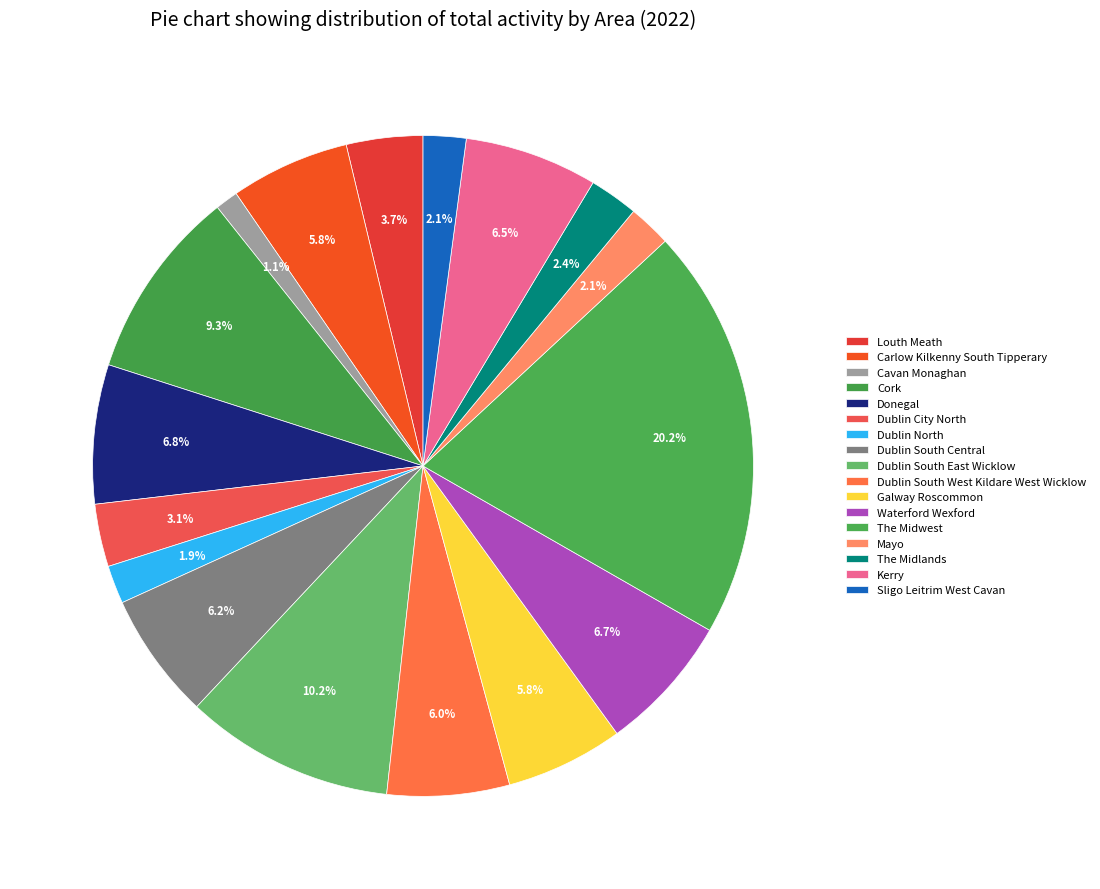

Is Dublin South West Kildare West Wicklow the majority of the pie?

No